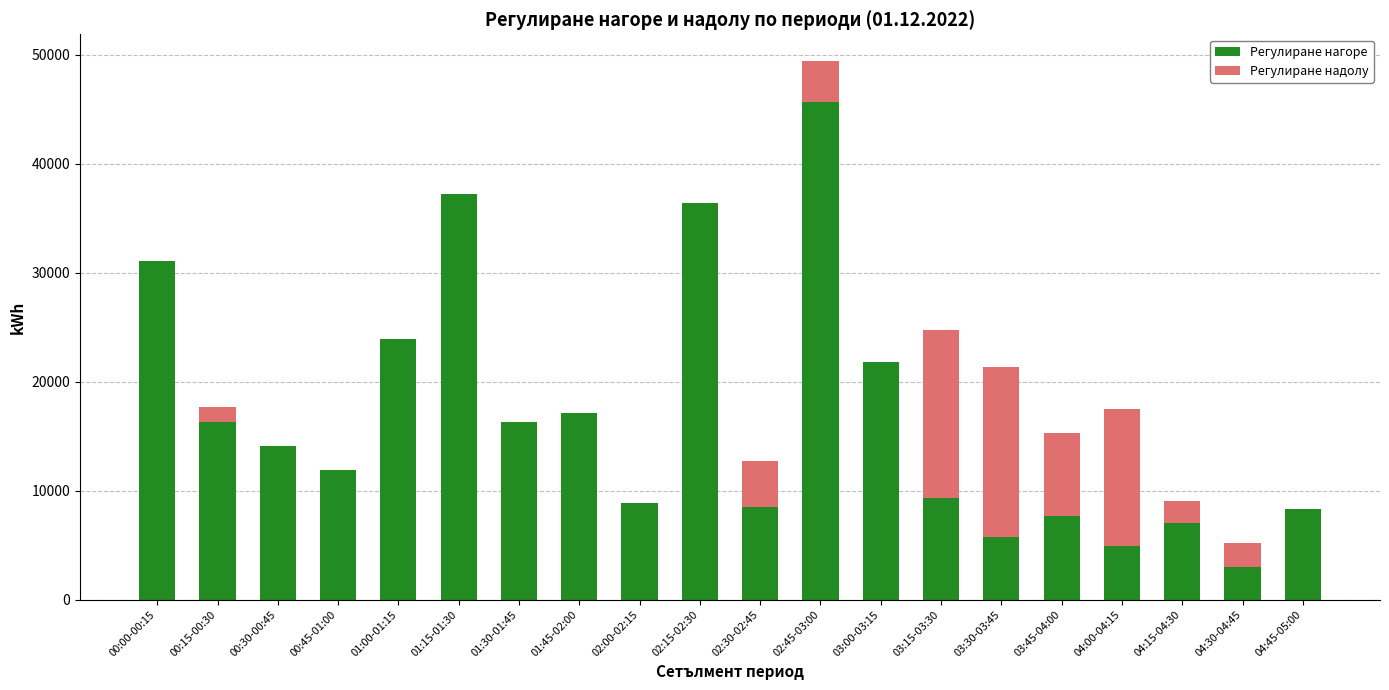

What is the total value across all series at 02:15-02:30?

36382.0